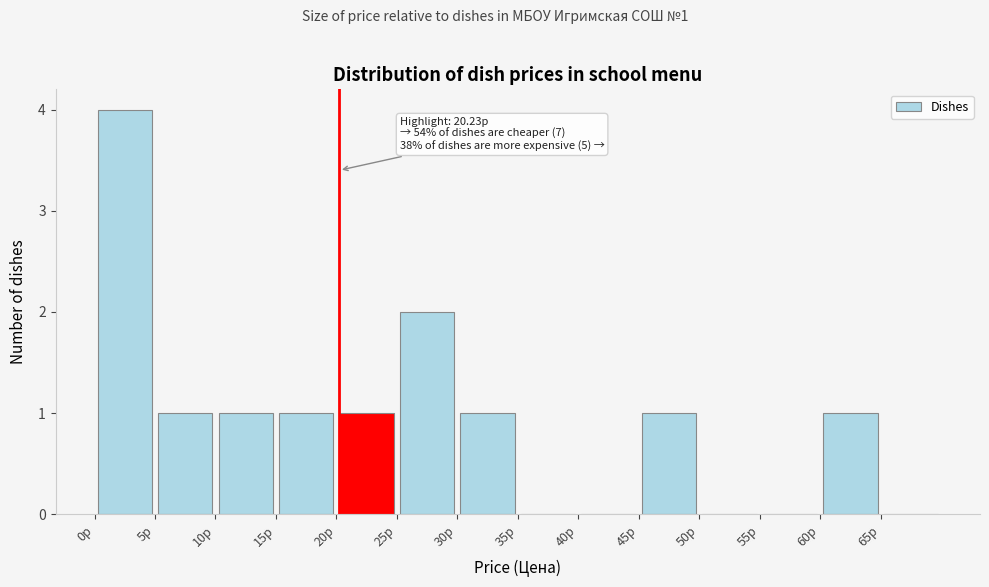

Which range on the x-axis has the tallest bar?

0 to 5